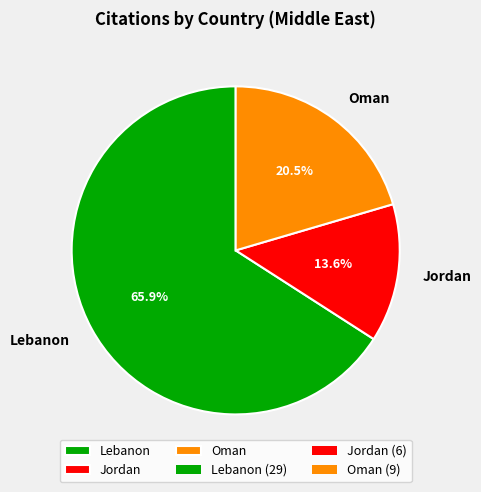

To the nearest percent, what portion does Lebanon represent?

66%